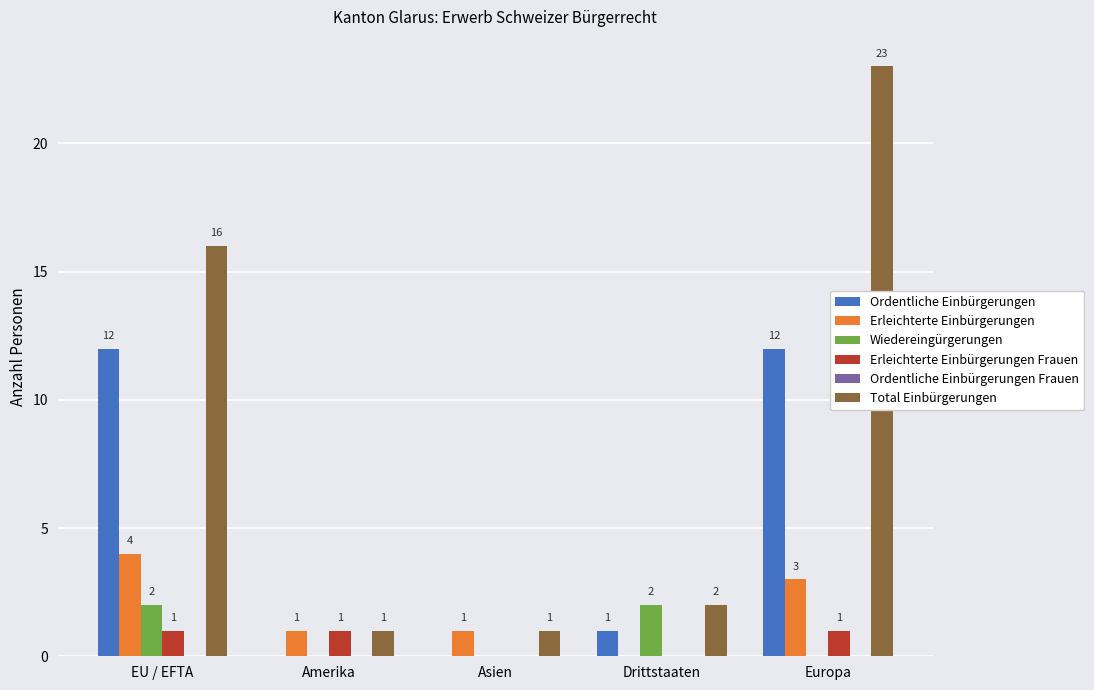

True or false: Total Einbürgerungen has a value of 23 at Europa.

True